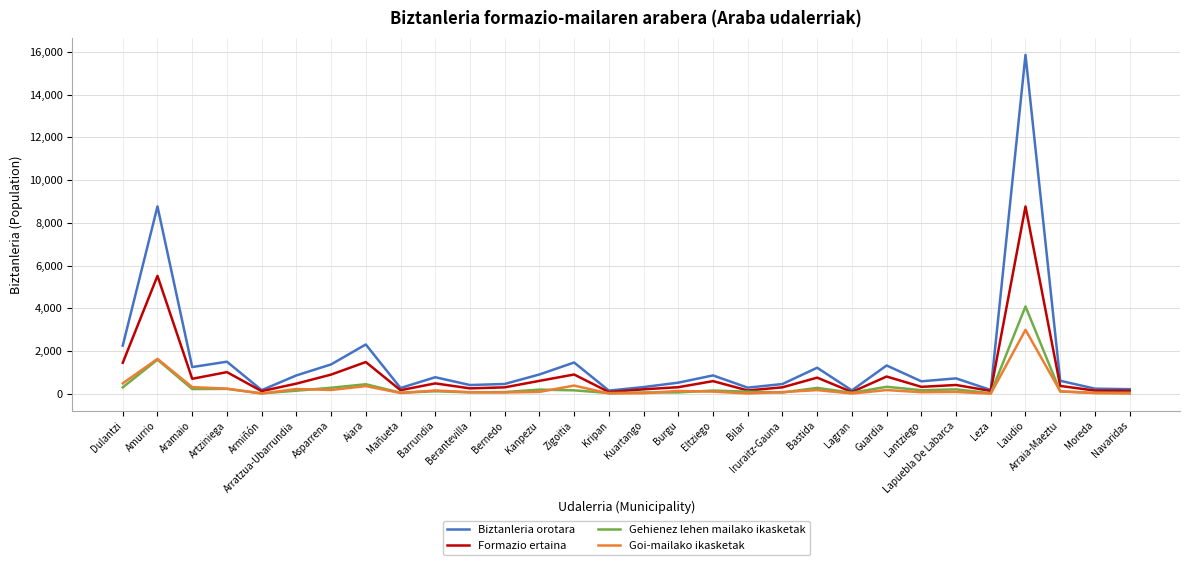

True or false: Biztanleria orotara has a value of 2263 at Dulantzi.

True